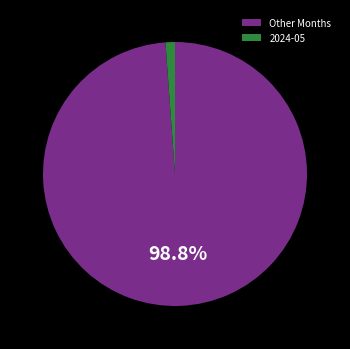

How many slices are in this pie chart?

2